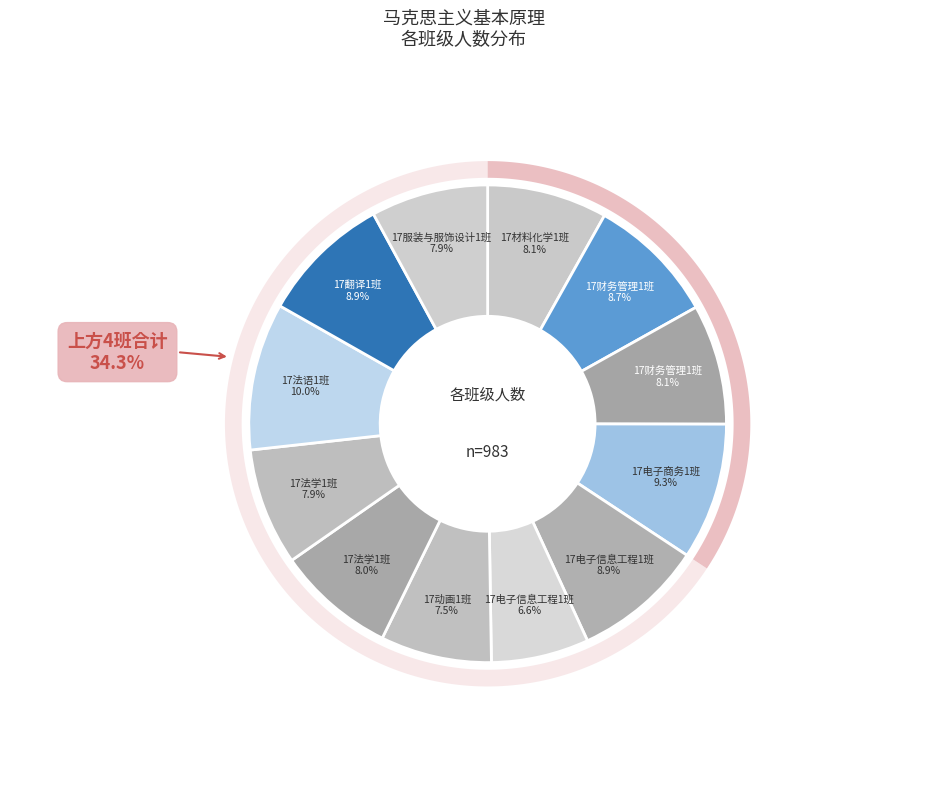

Do 17财务管理1班 and 17翻译1班 together represent more than half of the pie?

No